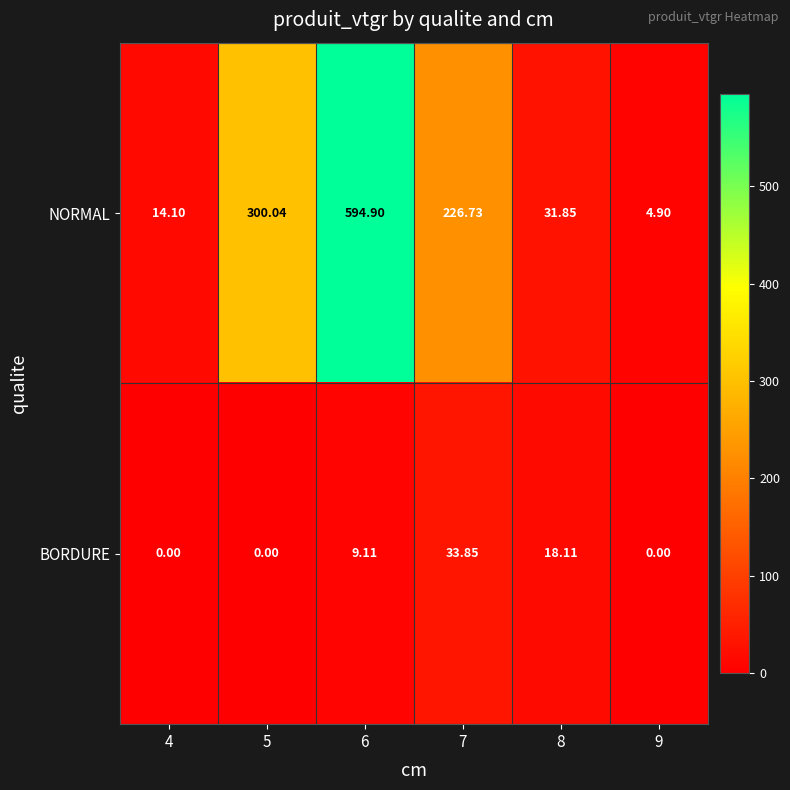

Which series changed the most between 4 and 9?

NORMAL